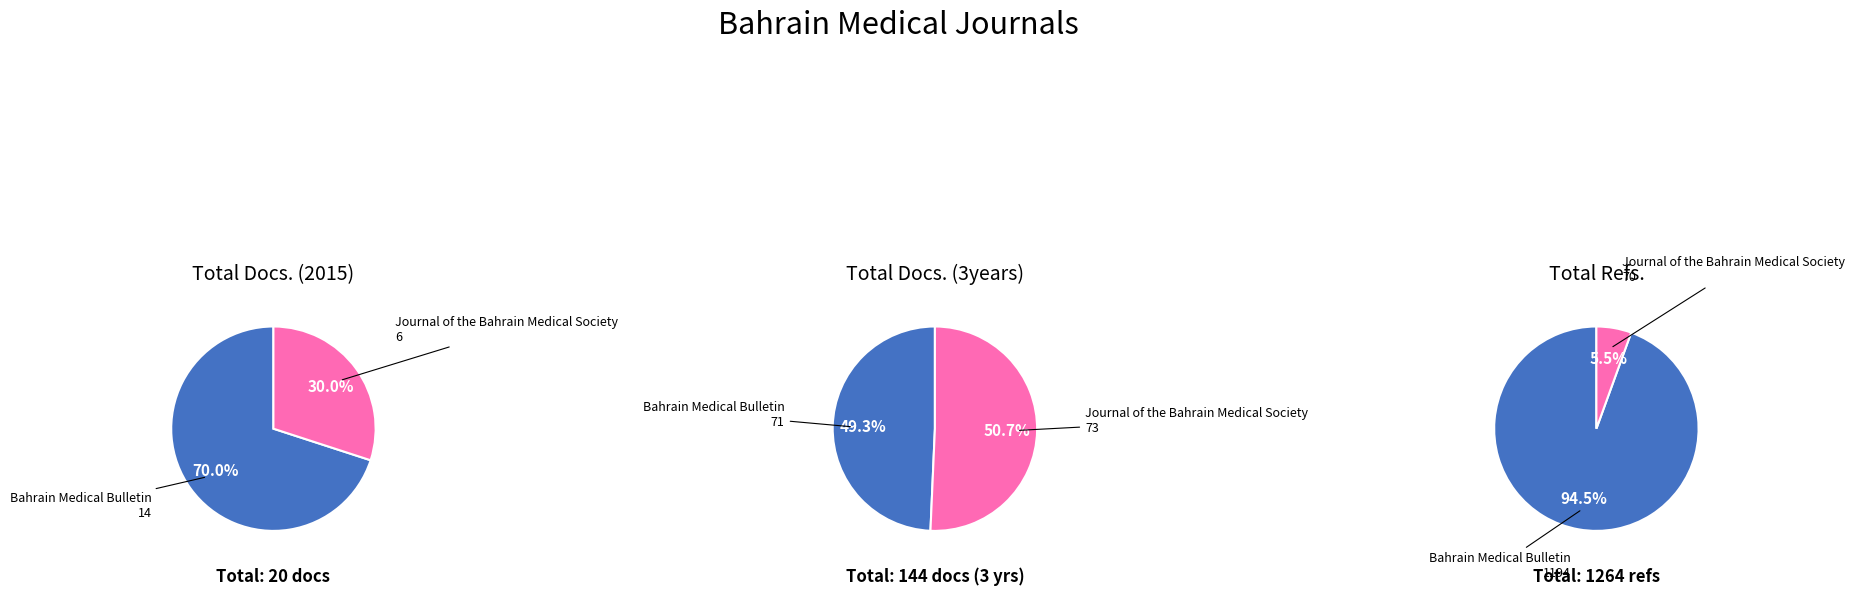

The Journal of the Bahrain Medical Society slice represents 13% of the pie. True or false?

False